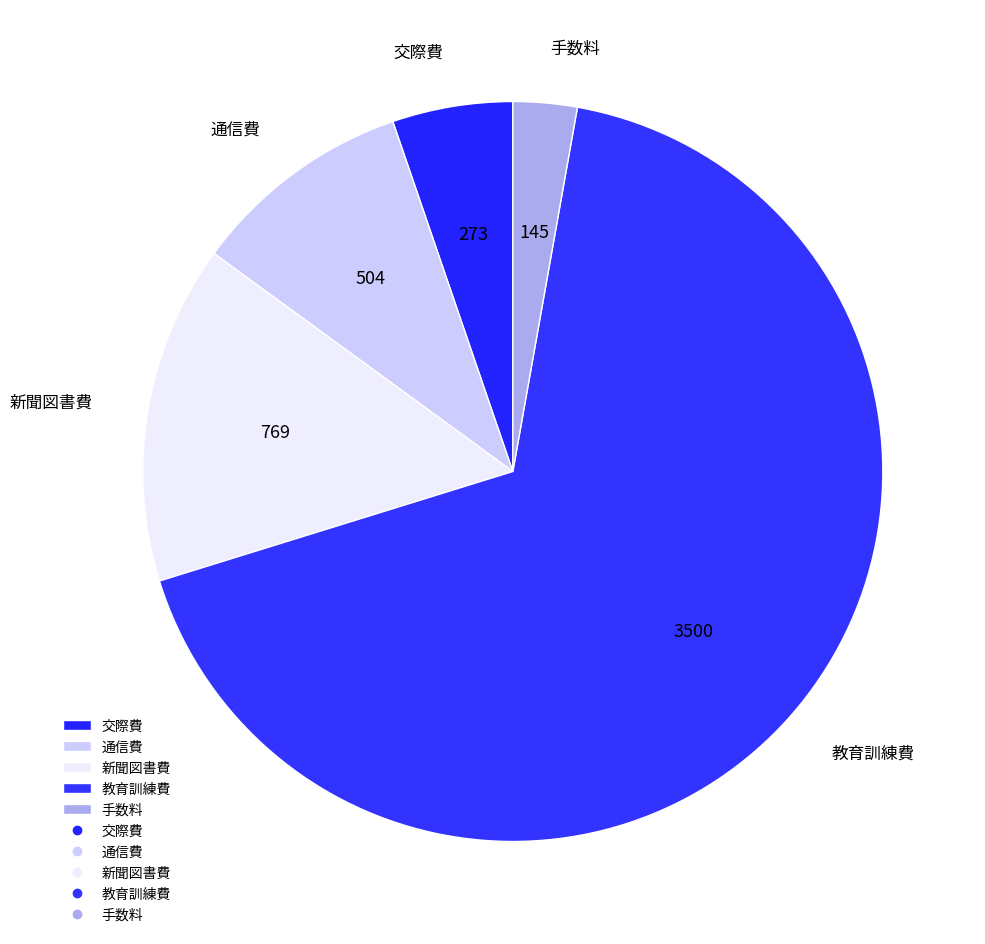

Rank the categories by value from highest to lowest.

教育訓練費, 新聞図書費, 通信費, 交際費, 手数料